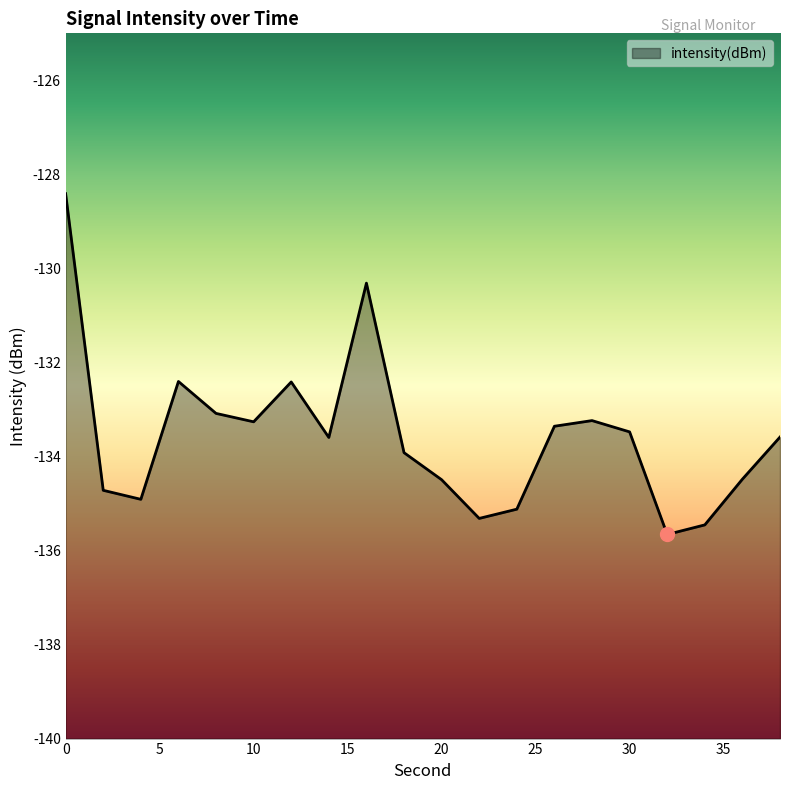

How many points are higher than both their immediate neighbors (excluding endpoints)?

4